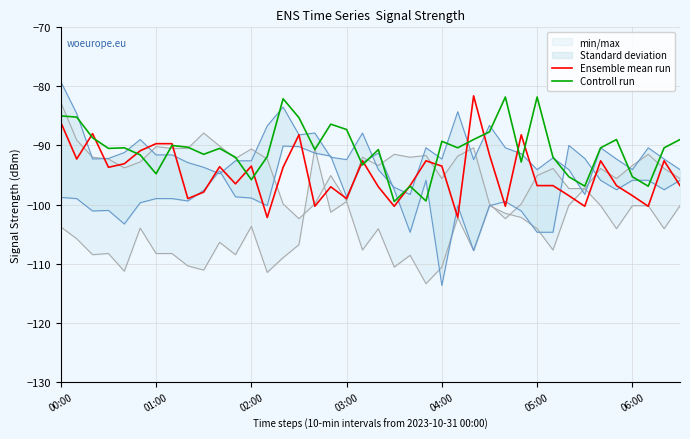

Reading left to right, transcribe all the data shown in this chart.

Ensemble mean run: -86.1	-92.3	-88.0	-93.7	-93.1	-90.9	-89.7	-89.7	-99.0	-97.9	-93.6	-96.5	-93.5	-102.2	-93.7	-88.2	-100.3	-97.0	-99.0	-92.6	-97.0	-100.3	-96.8	-92.6	-93.5	-102.2	-81.6	-91.6	-100.3	-88.2	-96.8	-96.8	-98.5	-100.3	-92.6	-96.8	-98.5	-100.3	-92.6	-96.8
Controll run: -85.0	-85.2	-88.7	-90.5	-90.4	-91.6	-94.8	-90.0	-90.3	-91.5	-90.5	-92.0	-95.8	-91.9	-82.1	-85.3	-90.7	-86.4	-87.3	-93.3	-90.7	-99.5	-96.9	-99.4	-89.3	-90.4	-89.0	-87.7	-81.8	-92.8	-81.8	-92.0	-95.3	-96.9	-90.4	-89.0	-95.3	-96.9	-90.4	-89.0